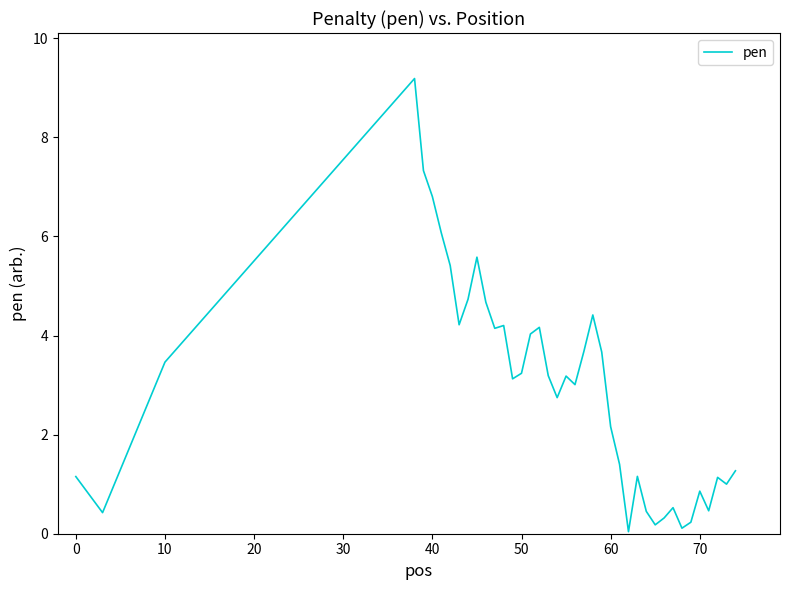

What is the greatest value displayed?

9.2